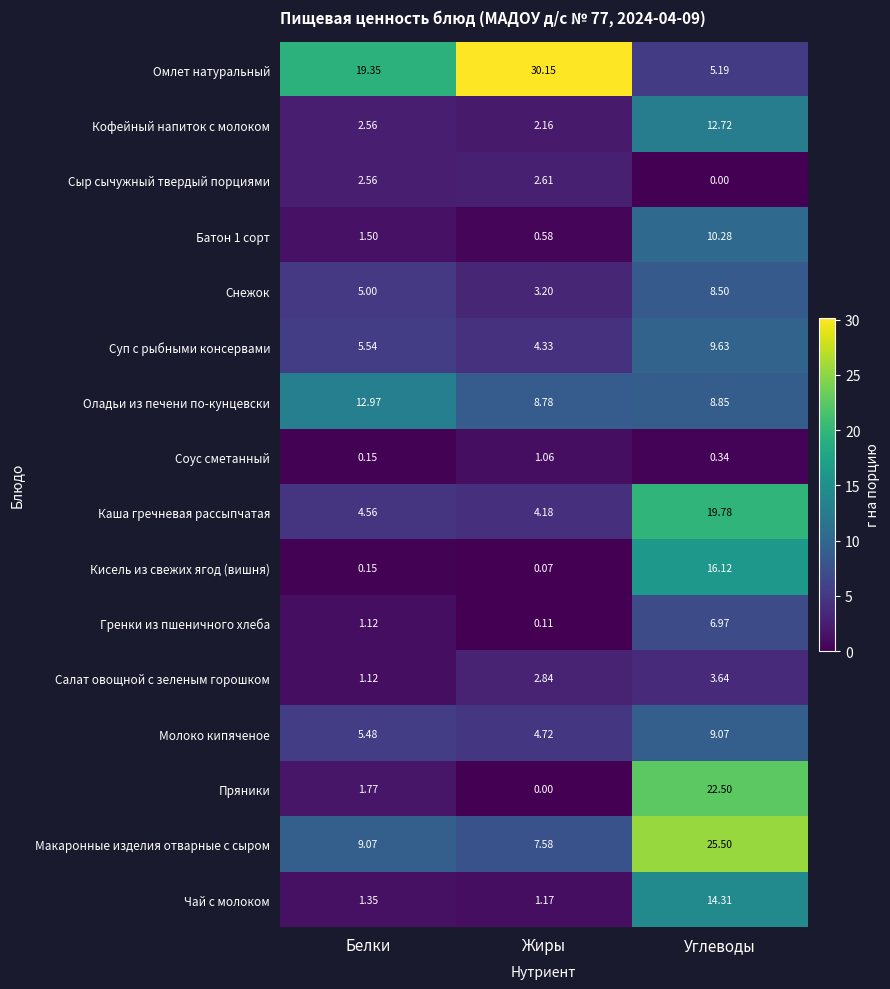

Between Белки and Углеводы, which series saw the biggest shift?

Пряники